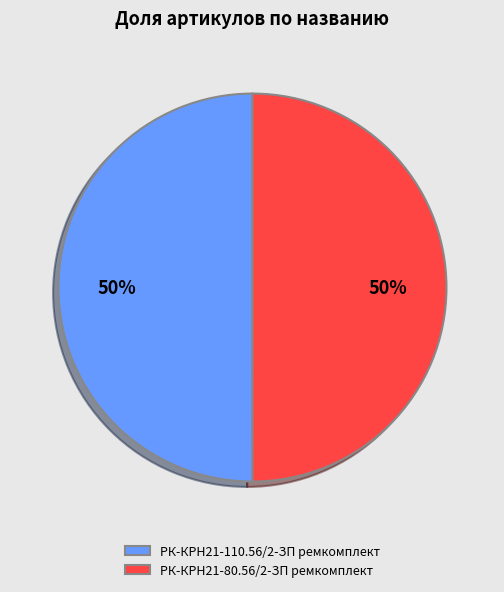

To the nearest percent, what percentage of the pie is РК-КРН21-110.56/2-ЗП ремкомплект?

50%